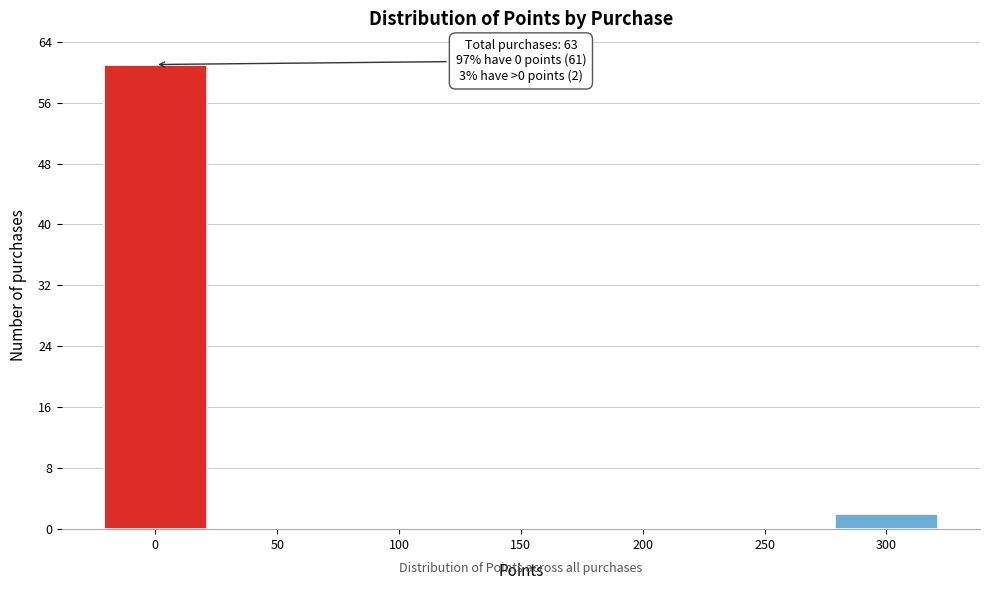

Which range on the x-axis has the tallest bar?

-25 to 25